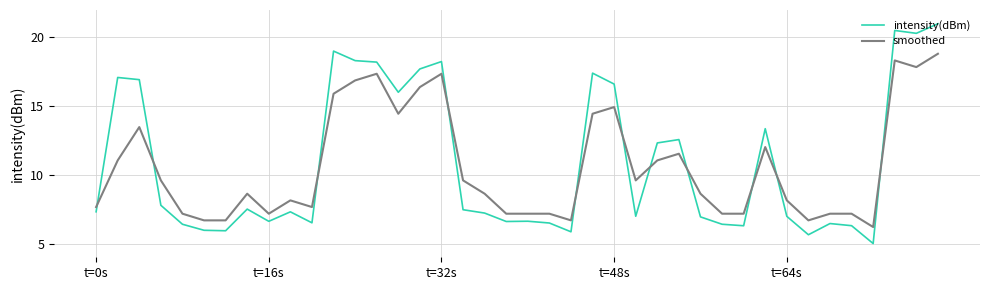

Which series ends up on top after the final intersection of intensity(dBm) and smoothed?

intensity(dBm)